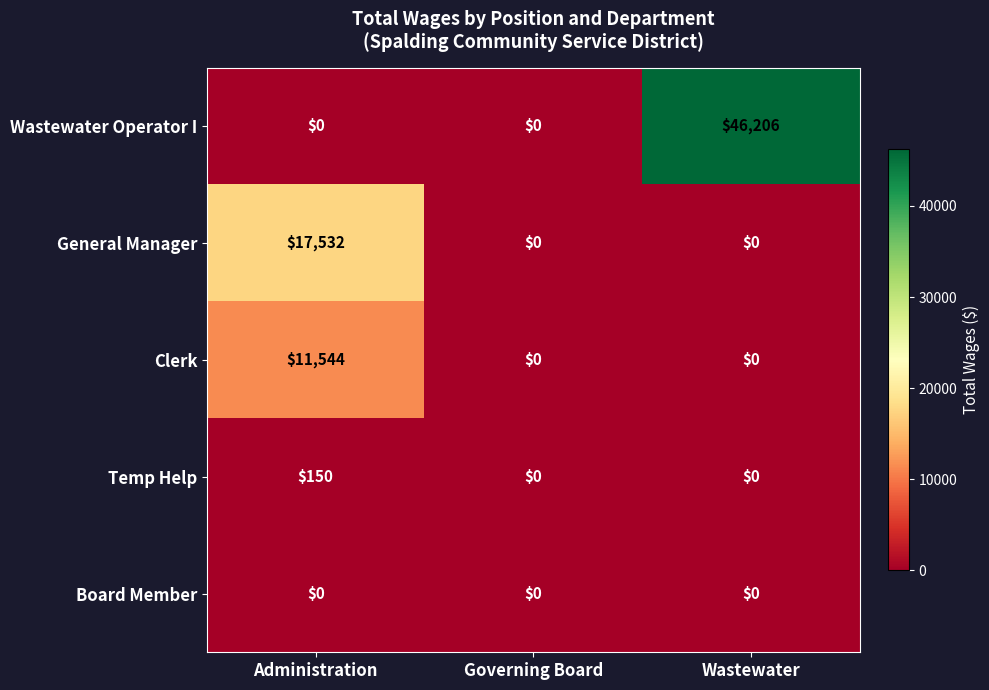

What is the maximum value shown in the chart?

46206